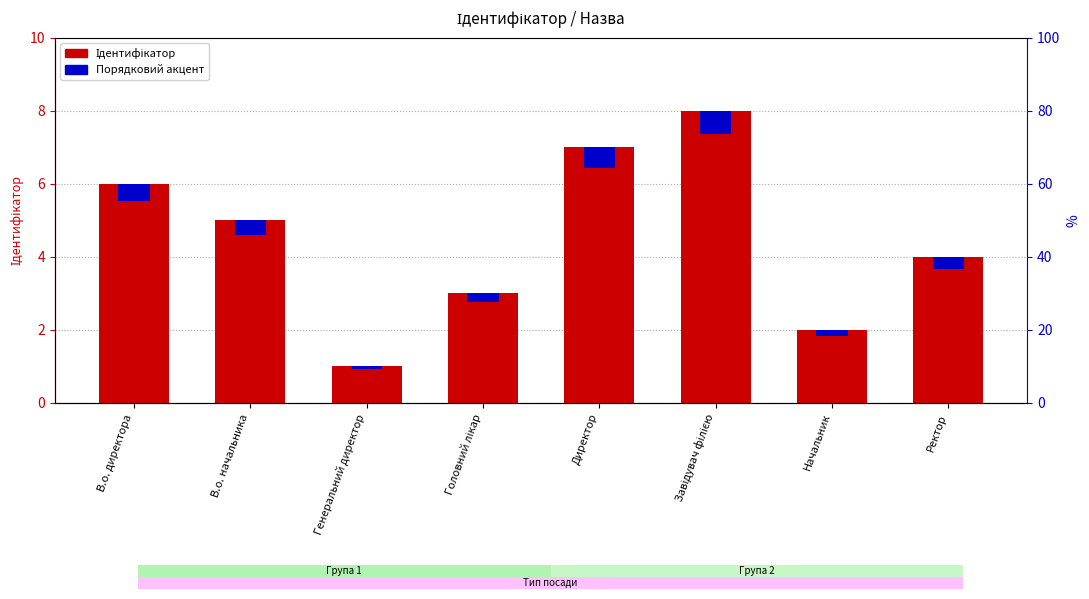

List the series in order of their overall mean, lowest first.

Порядковий номер (акцент), Ідентифікатор